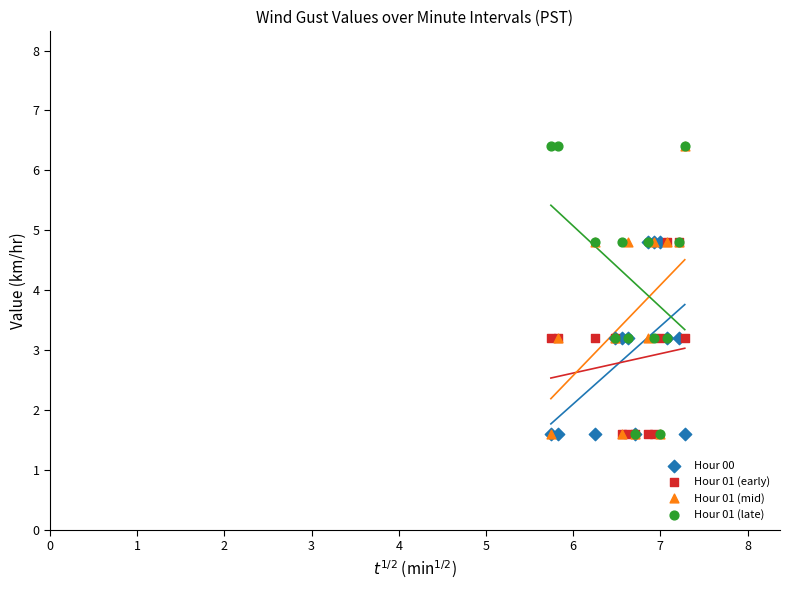

What are all the series names shown in the legend?

Hour 00, Hour 01 (early), Hour 01 (mid), Hour 01 (late)